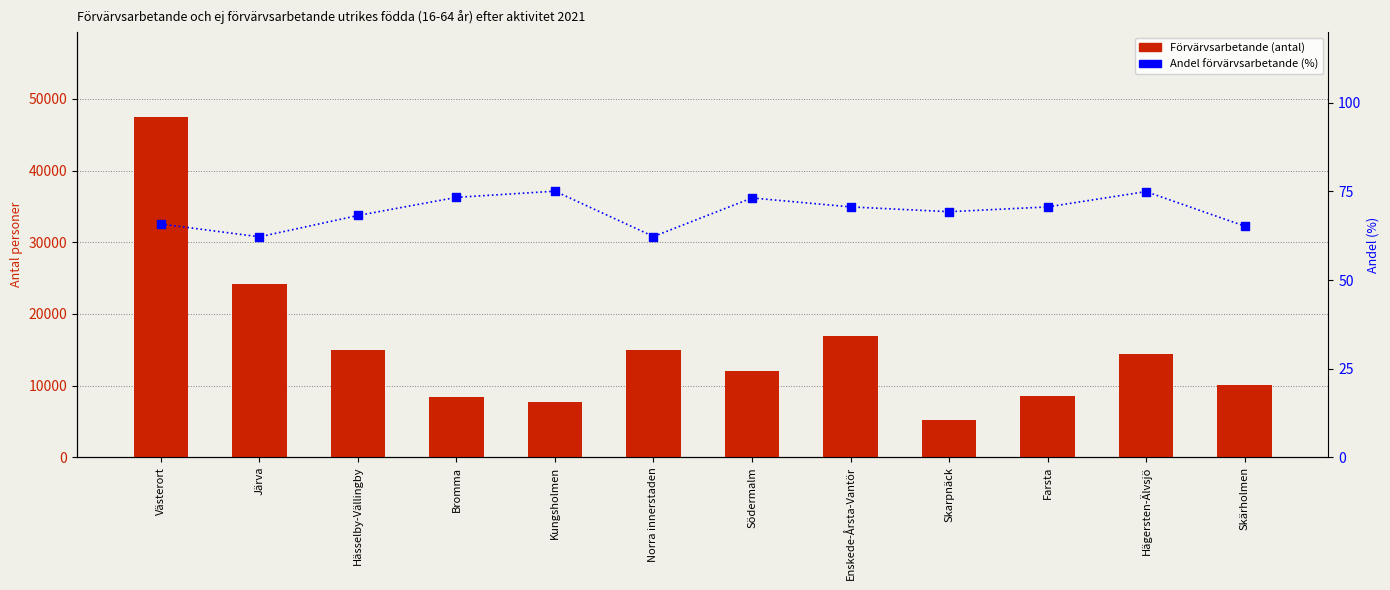

What is the total value across all series at Skärholmen?

10132.2